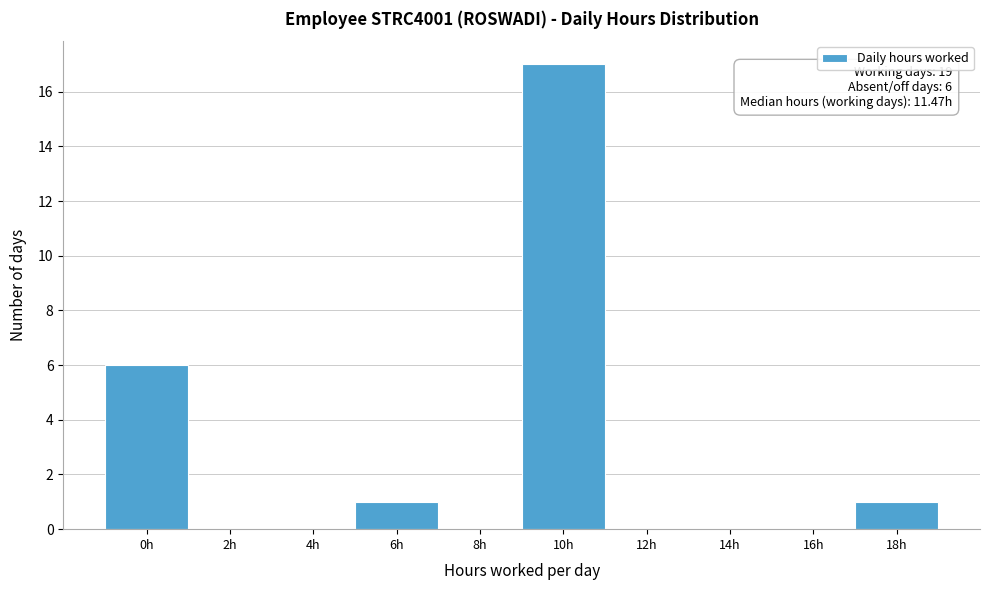

Reading right to left, what are all the values shown in this chart?

18h=1	16h=0	14h=0	12h=0	10h=17	8h=0	6h=1	4h=0	2h=0	0h=6